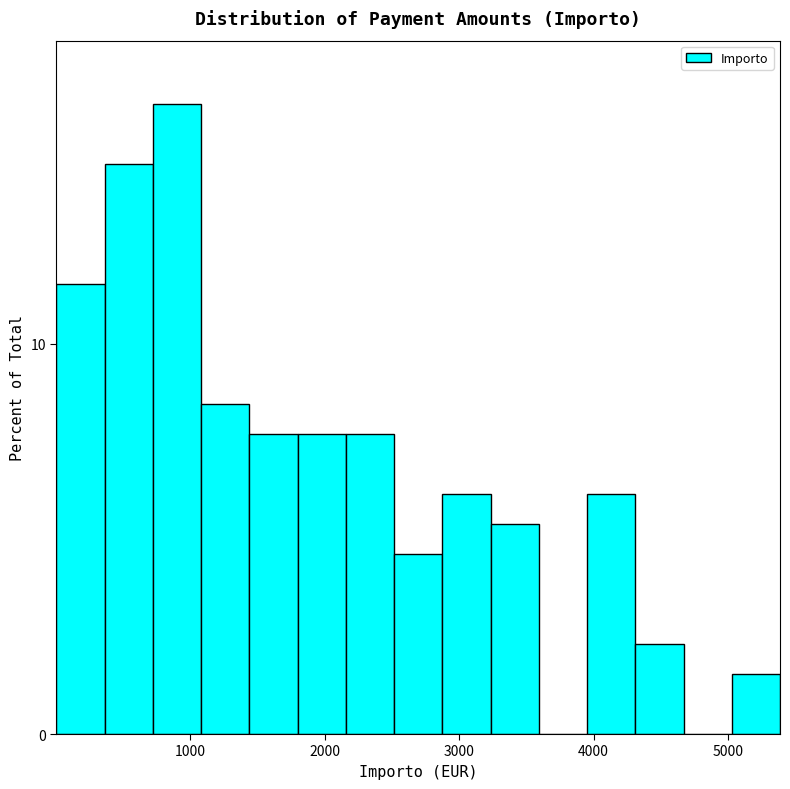

Around what value on the x-axis is the tallest bar? Give the approximate position of its centre, as read against the axis.

900